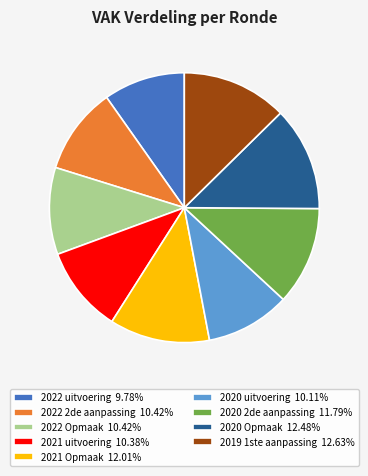

Is there any slice that represents more than half of the pie?

No